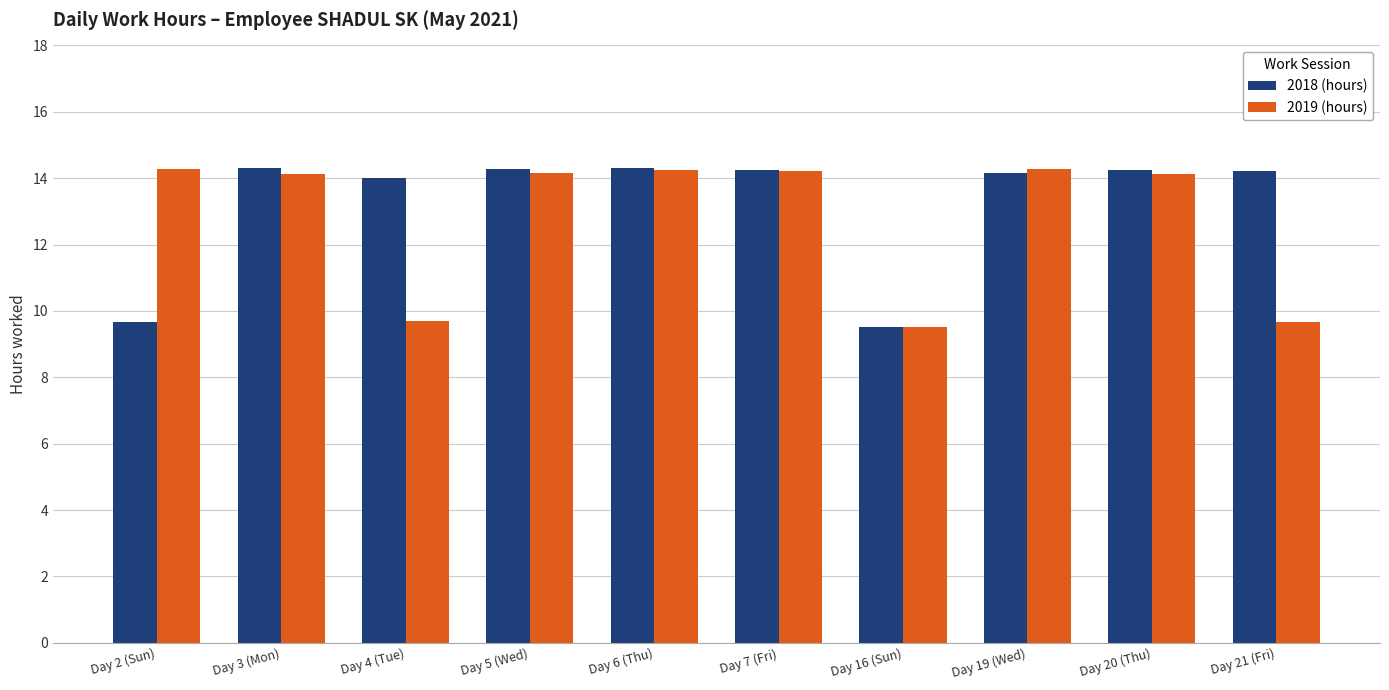

At which label does 2019 (hours) first exceed 14?

Day 2 (Sun)